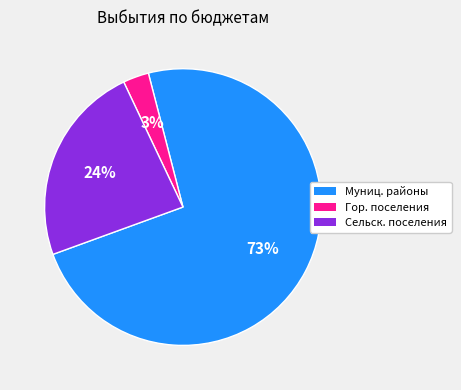

To the nearest percent, what is the average slice percentage?

33%